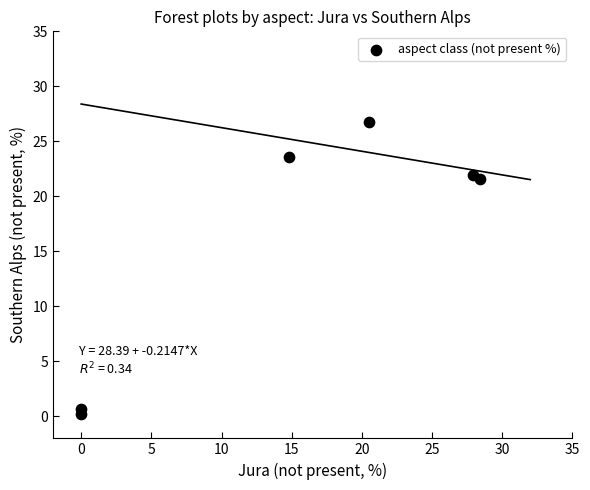

What is the range of X values (max minus min)?

28.4